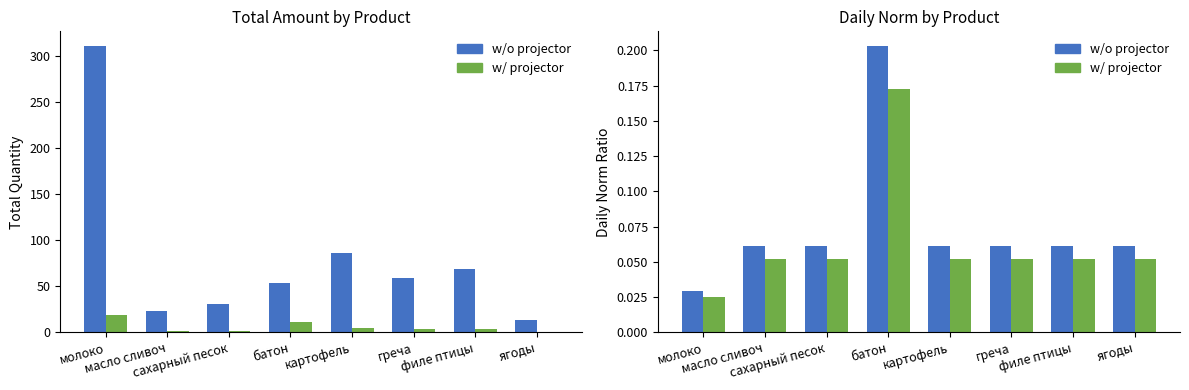

Which series changed the most between картофель and филе птицы?

w/o projector